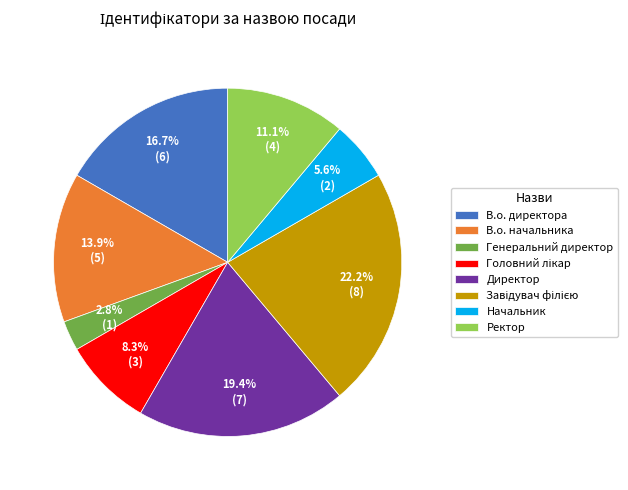

Count the number of slices in the pie.

8